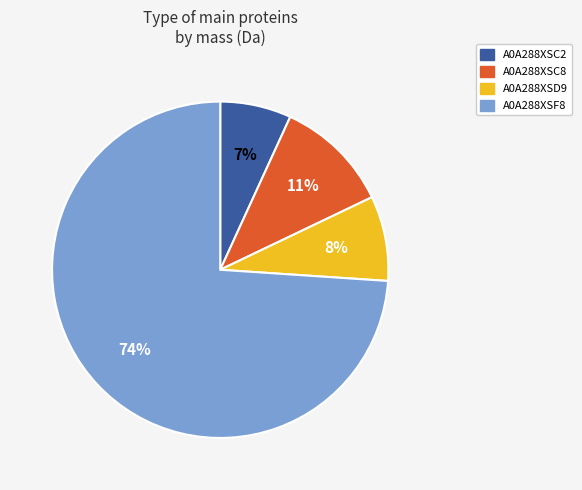

Between A0A288XSD9 and A0A288XSF8, which is larger?

A0A288XSF8